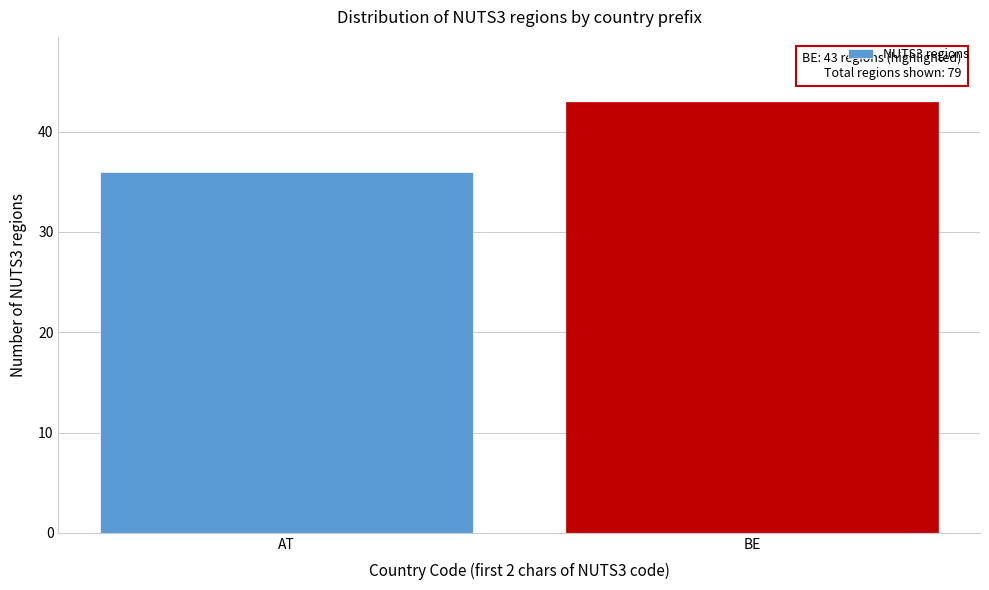

Reading left to right, transcribe all the data shown in this chart.

AT=36	BE=43